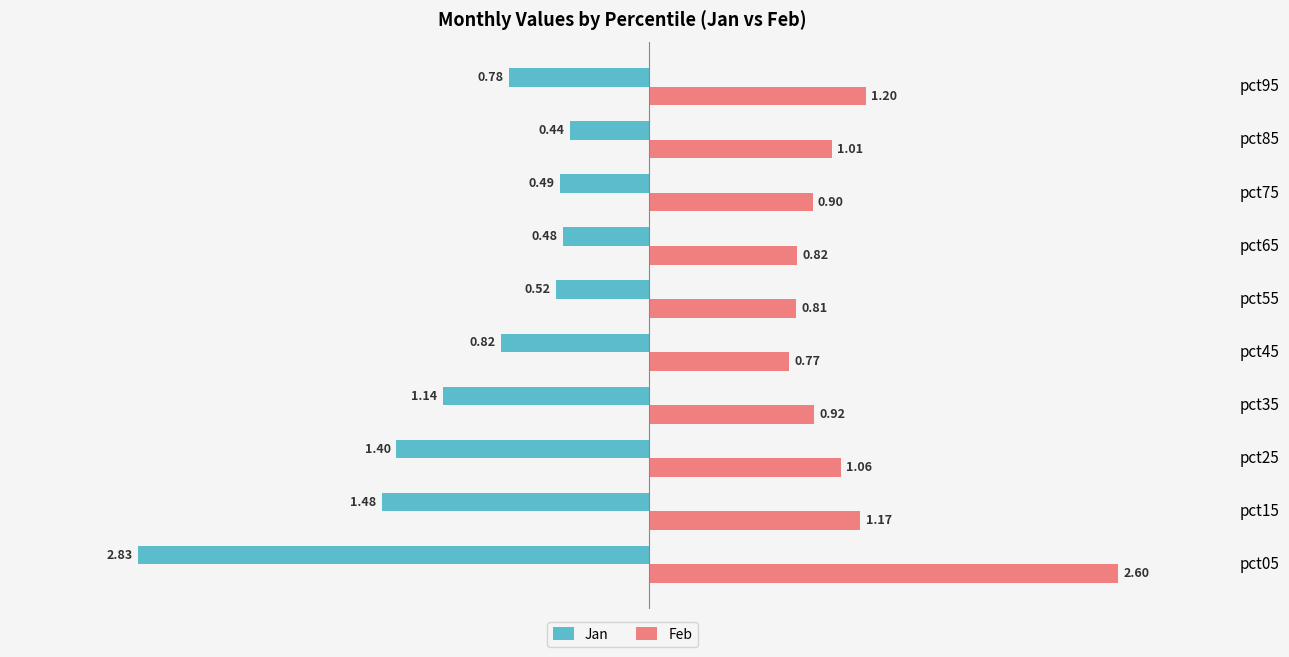

Rank the series by their average value, from highest to lowest.

Feb, Jan